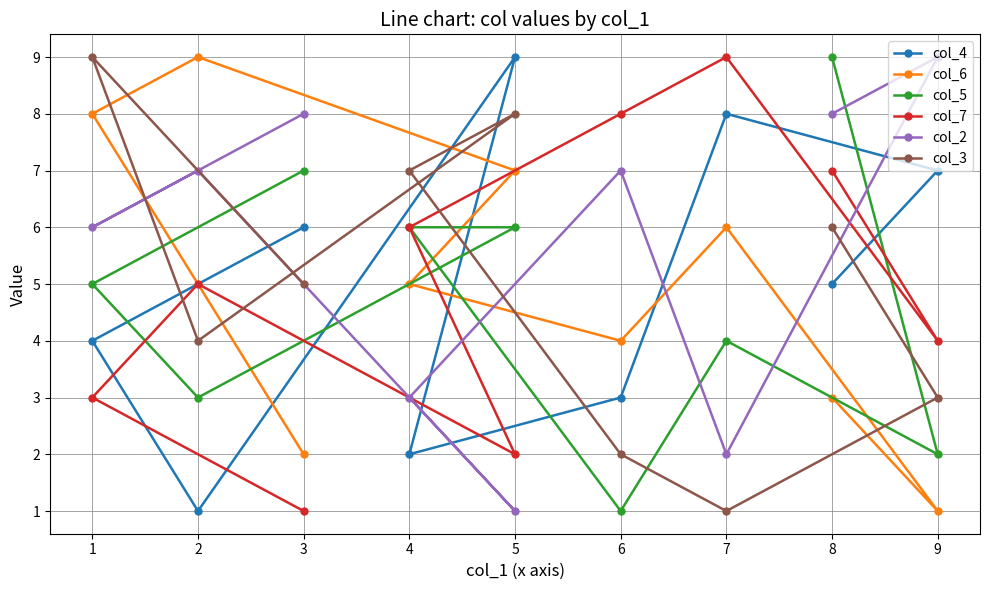

The value of col_7 at 4 is 6. True or false?

True